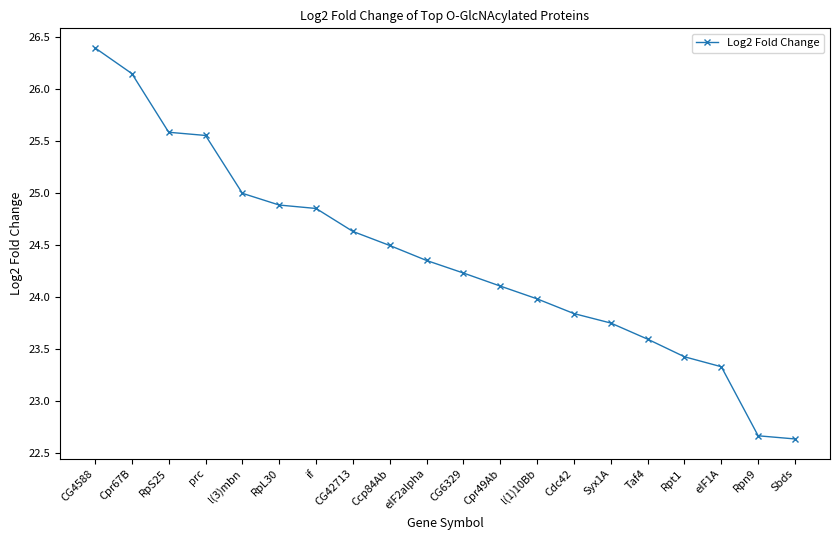

What is the sum of the values at Syx1A and CG4588?

50.1